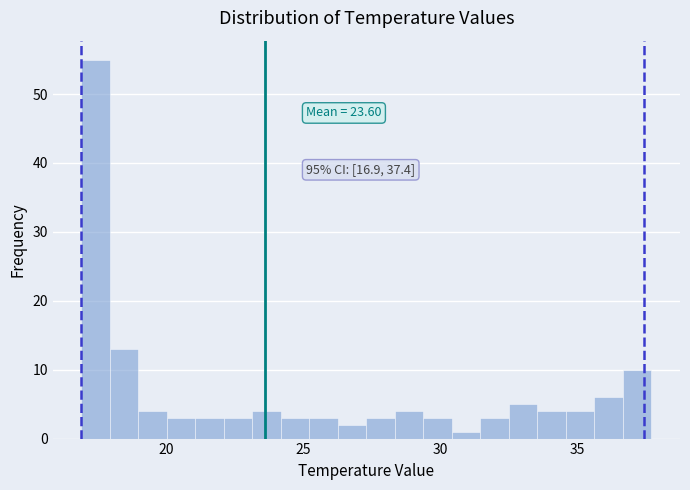

Read against the x-axis, roughly where is the centre of the tallest bar?

17.5